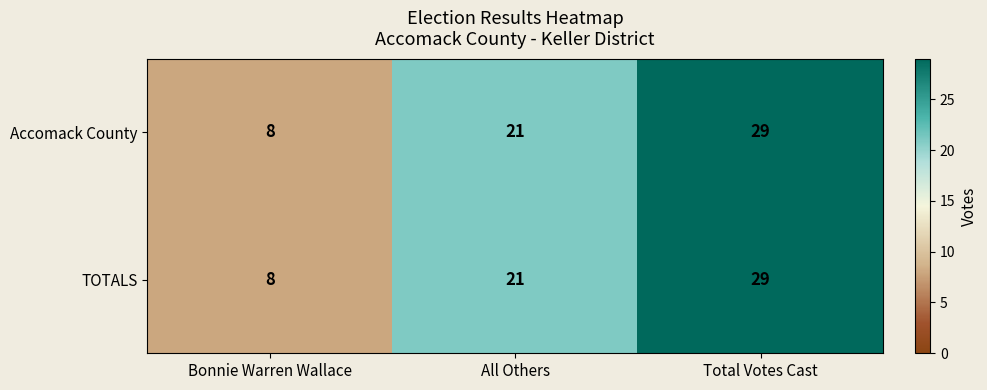

Is the value of TOTALS at All Others greater than the value of Accomack County at Bonnie Warren Wallace?

Yes